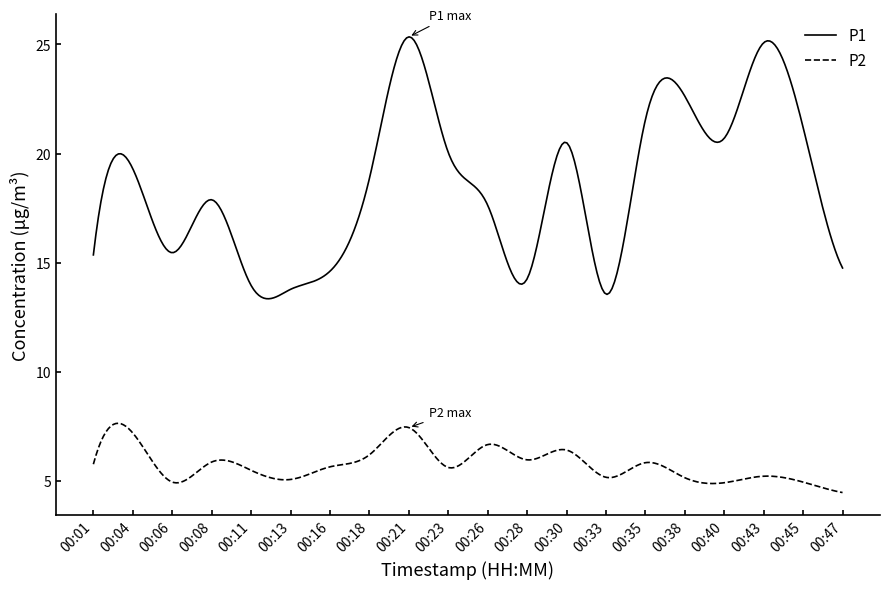

True or false: P1 and P2 intersect in this chart.

False